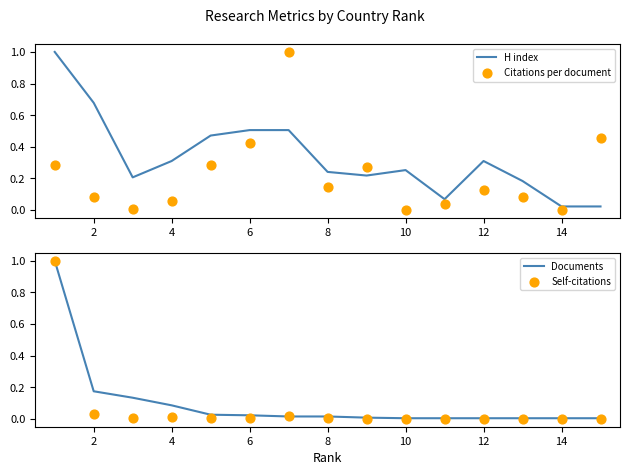

Which series has the largest total across all categories?

H index